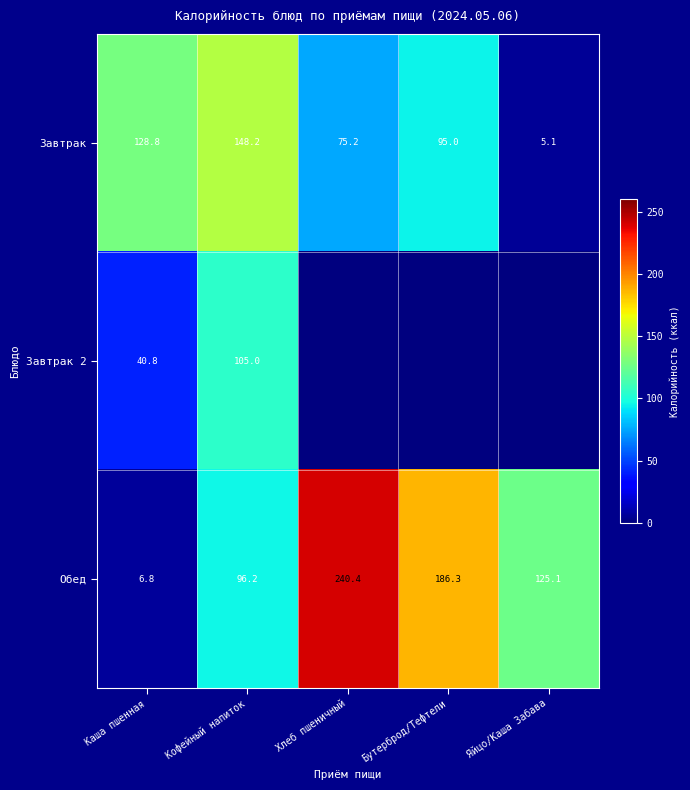

At which category does the chart reach its peak across all series?

Хлеб пшеничный